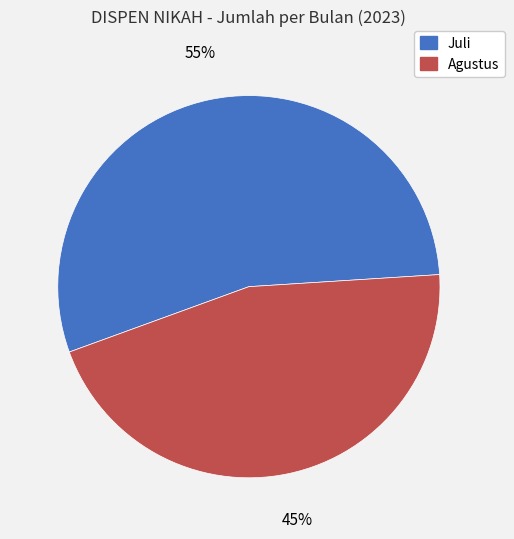

Which slice is the largest?

Juli